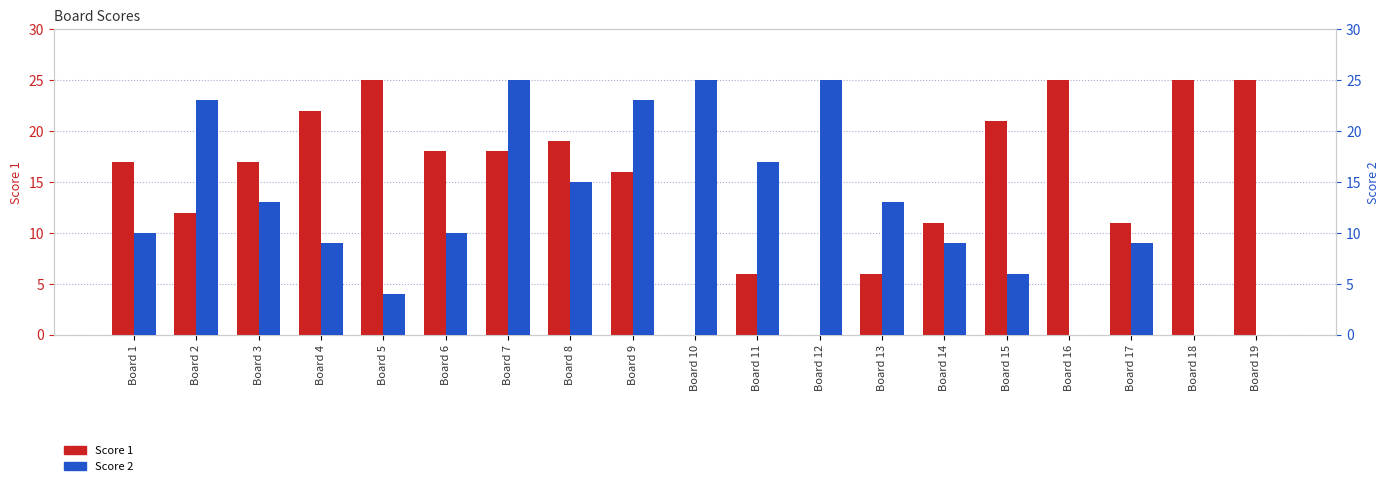

At which category is the sum across all series the highest?

Board 7